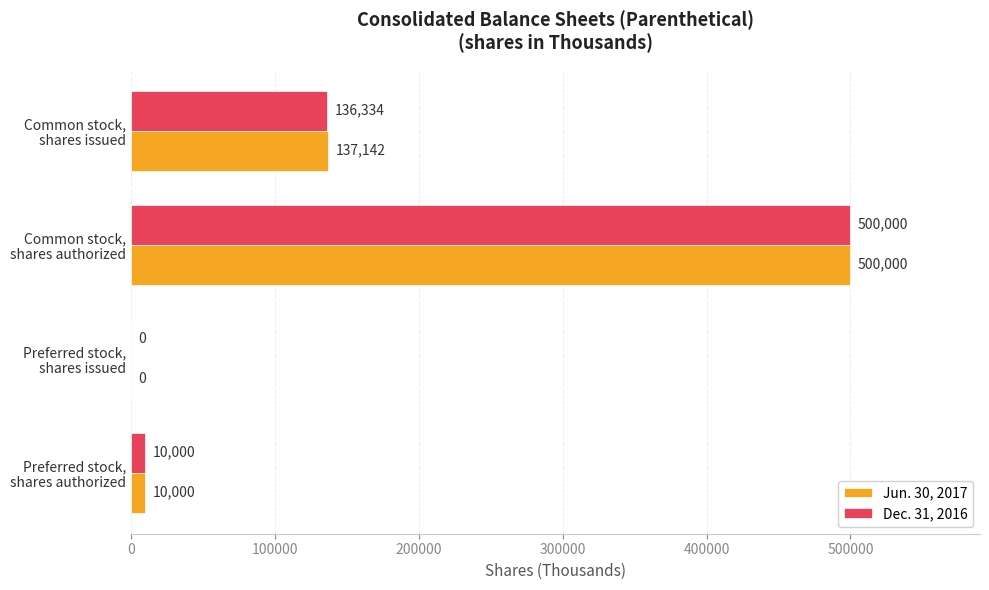

Which series has the largest total across all categories?

Jun. 30, 2017